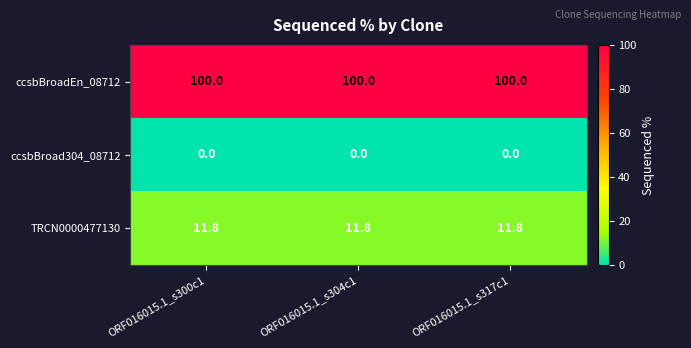

What is the total value across all series at ORF016015.1_s300c1?

111.8